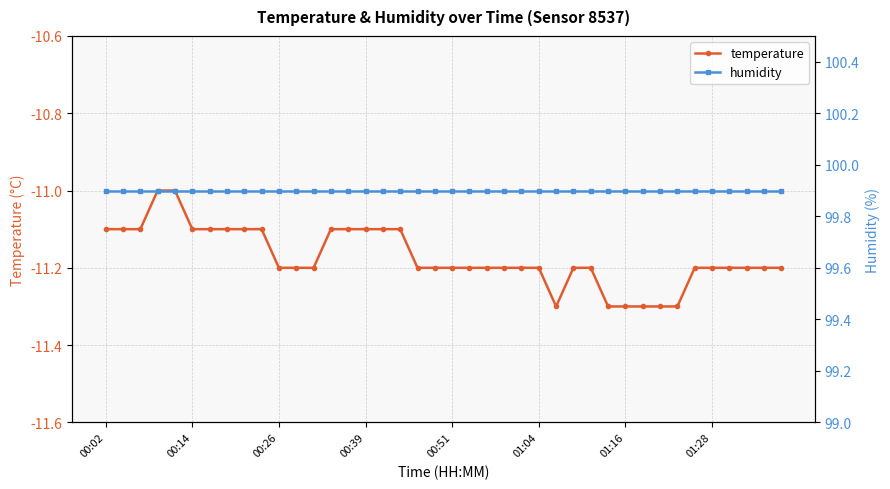

Does the chart have visible grid lines?

Yes